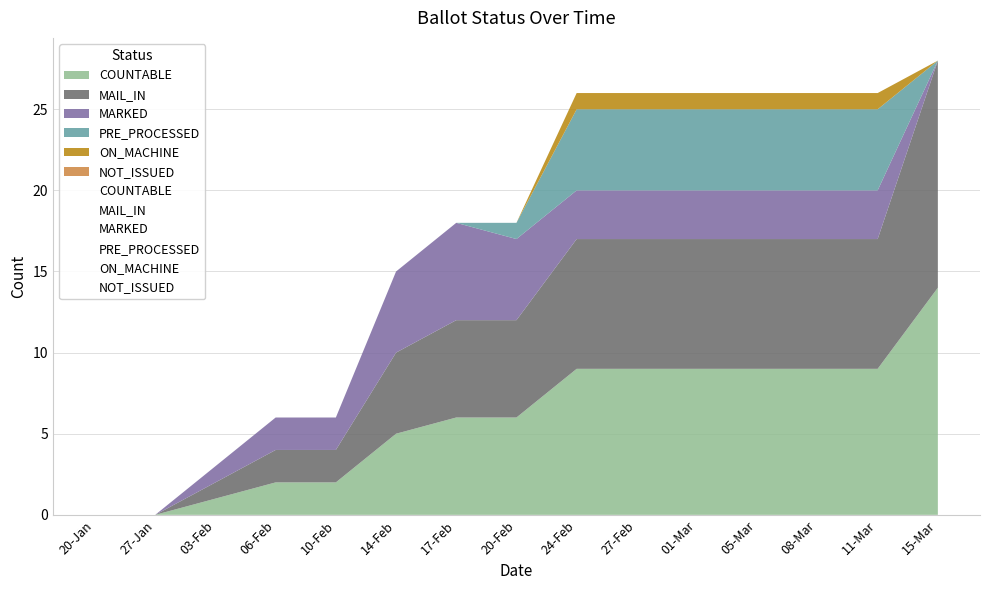

How many MARKED values are between 1 and 3?

9